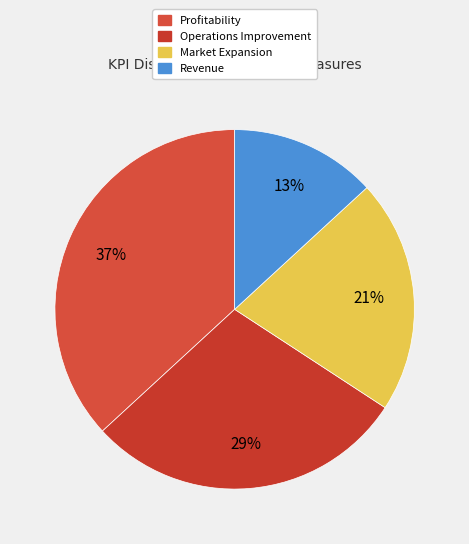

Which slice is the smallest?

Revenue